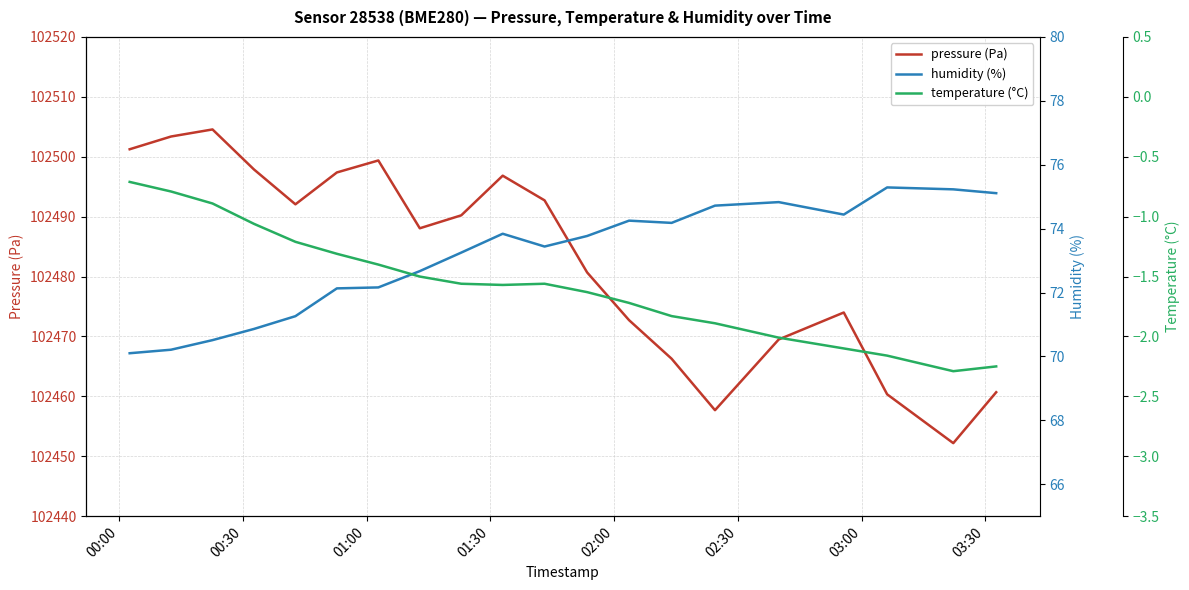

What are all the series names shown in the legend?

pressure (Pa), humidity (%), temperature (°C)